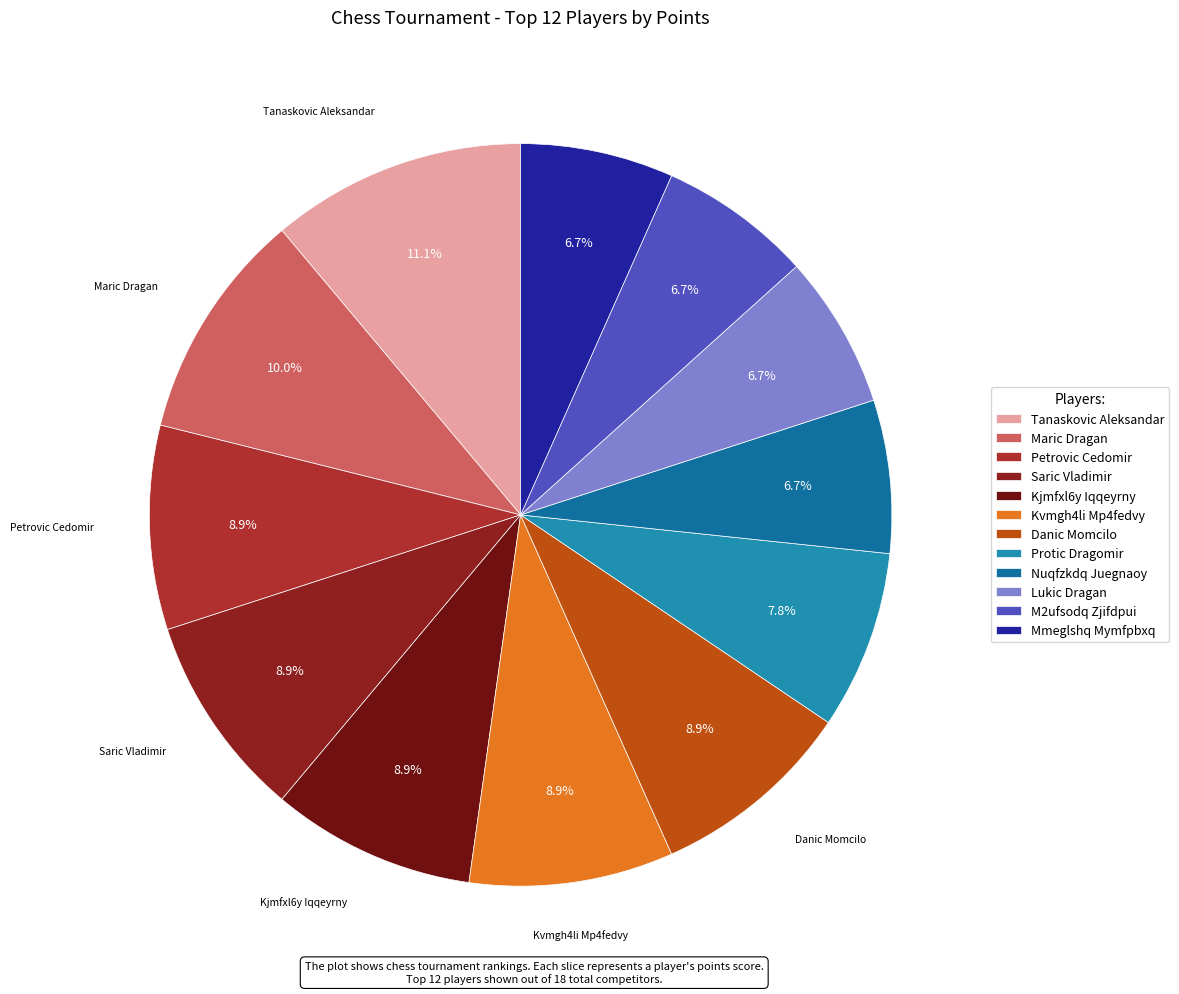

What percentage is NOT represented by Kvmgh4li Mp4fedvy?

91.1%